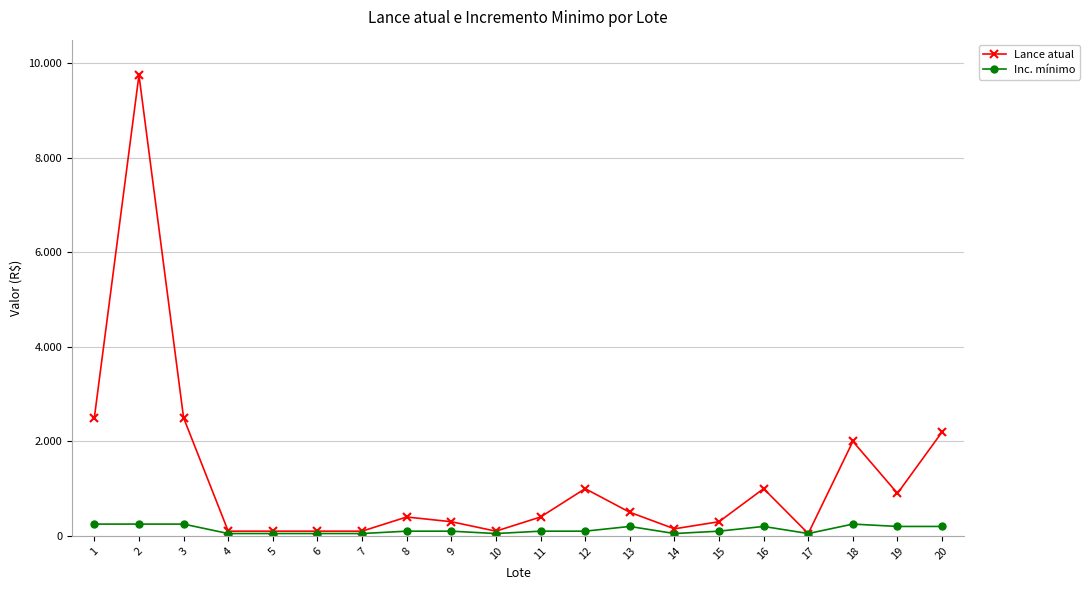

Between 17 and 16, which is larger?

16